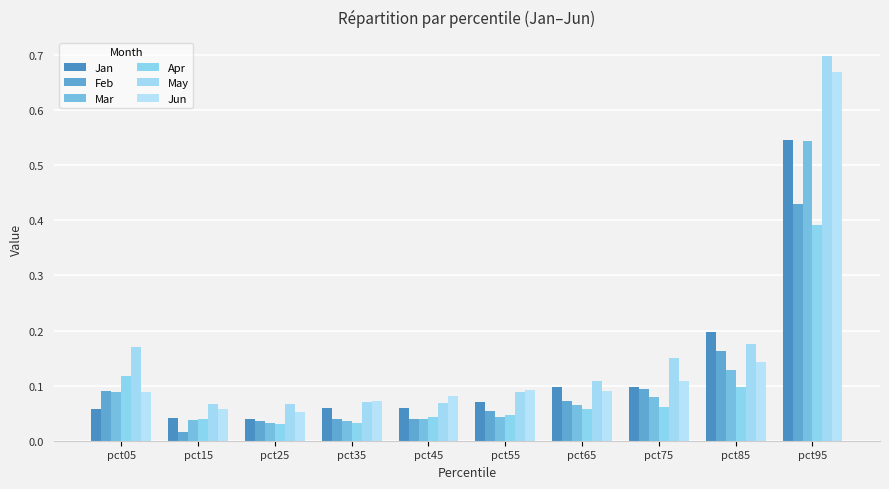

Reading right to left, extract all data points from this chart.

Jan: 0.5	0.2	0.1	0.1	0.1	0.1	0.1	0.0	0.0	0.1
Feb: 0.4	0.2	0.1	0.1	0.1	0.0	0.0	0.0	0.0	0.1
Mar: 0.5	0.1	0.1	0.1	0.0	0.0	0.0	0.0	0.0	0.1
Apr: 0.4	0.1	0.1	0.1	0.0	0.0	0.0	0.0	0.0	0.1
May: 0.7	0.2	0.1	0.1	0.1	0.1	0.1	0.1	0.1	0.2
Jun: 0.7	0.1	0.1	0.1	0.1	0.1	0.1	0.1	0.1	0.1